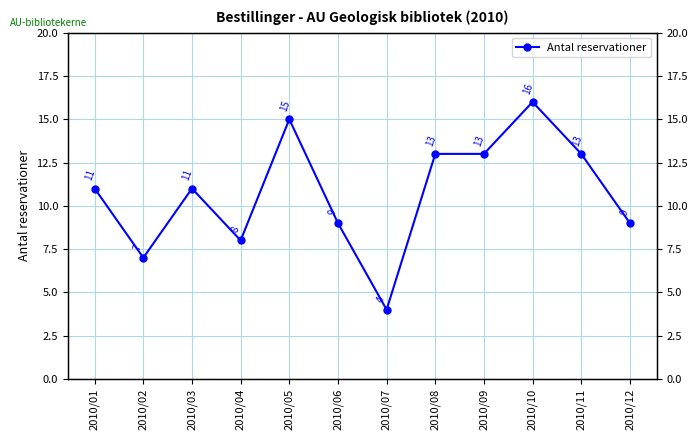

Reading left to right, what are all the values shown in this chart?

11	7	11	8	15	9	4	13	13	16	13	9